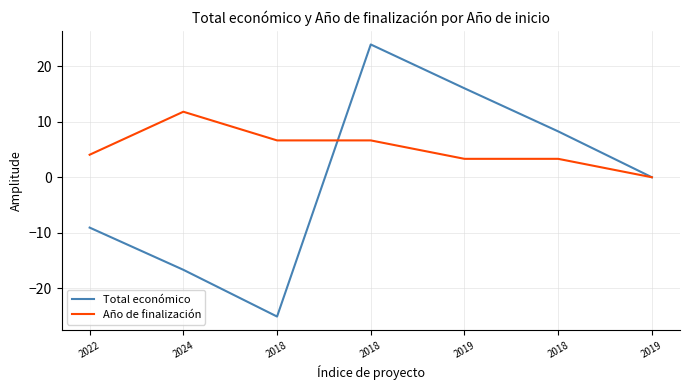

Which category has the lowest value in the Total económico series?

2018